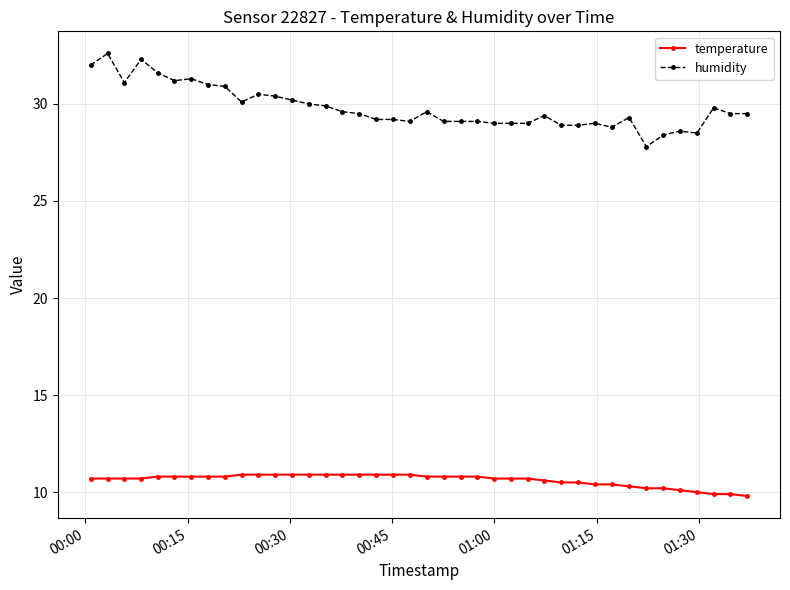

What is the value of the temperature point at the 6th from the left?

10.8